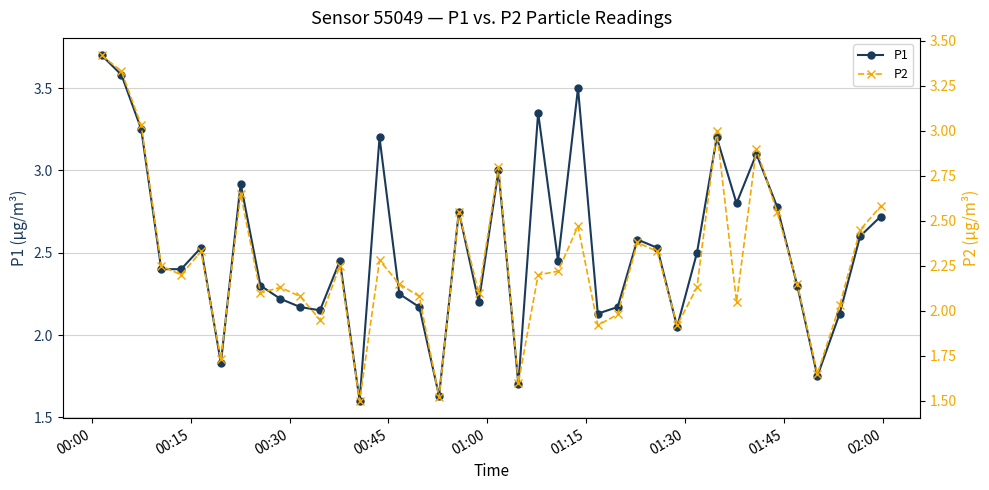

True or false: P1 and P2 cross at least once.

False